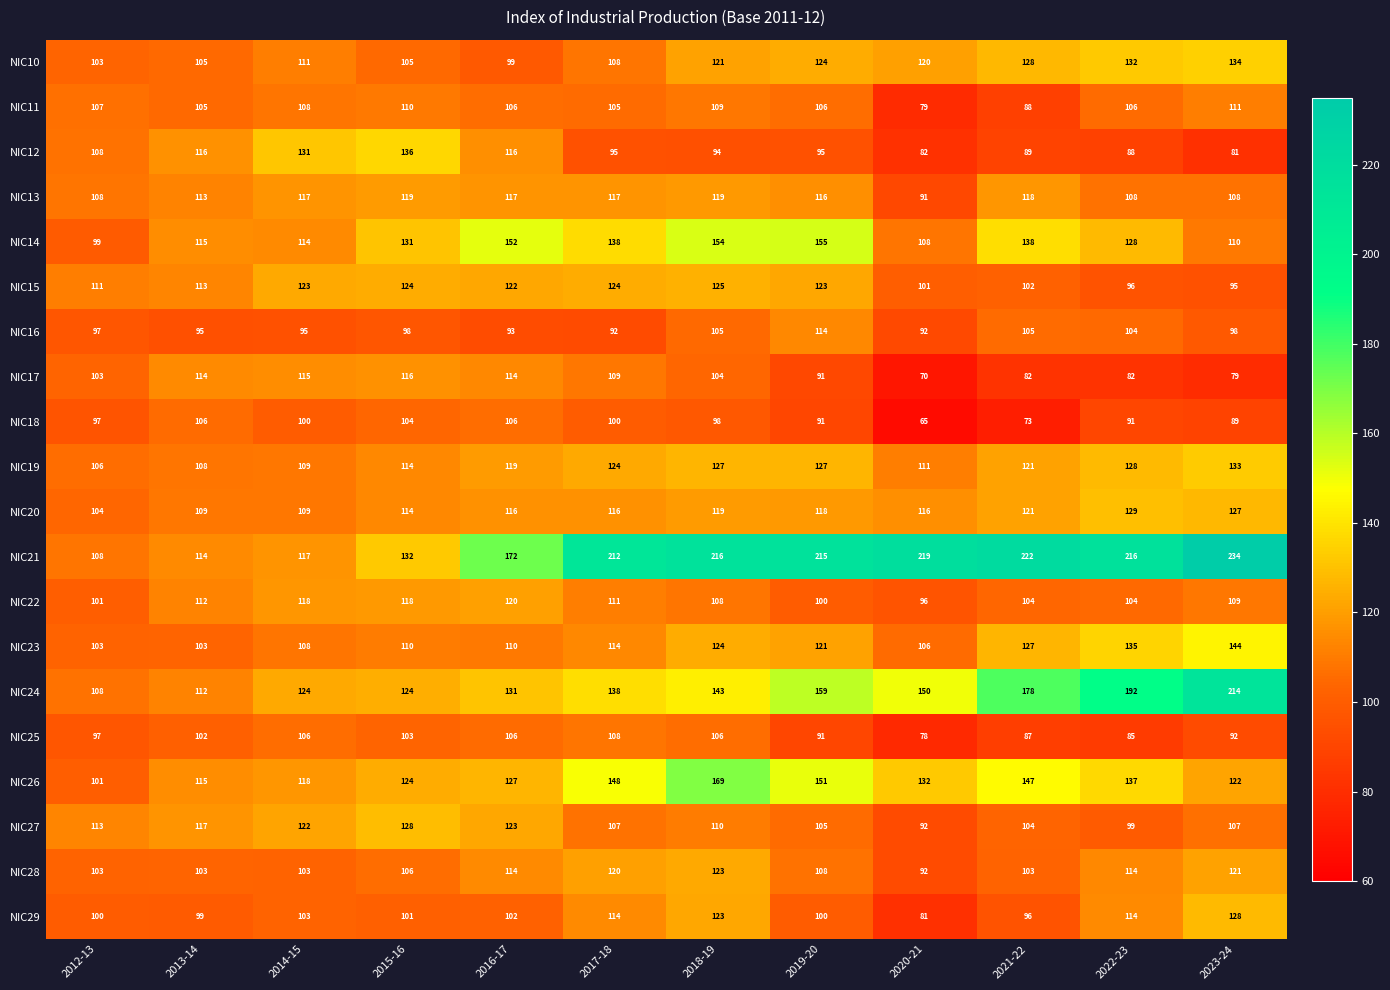

Where is NIC12 nearest to the value 108?

2012-13